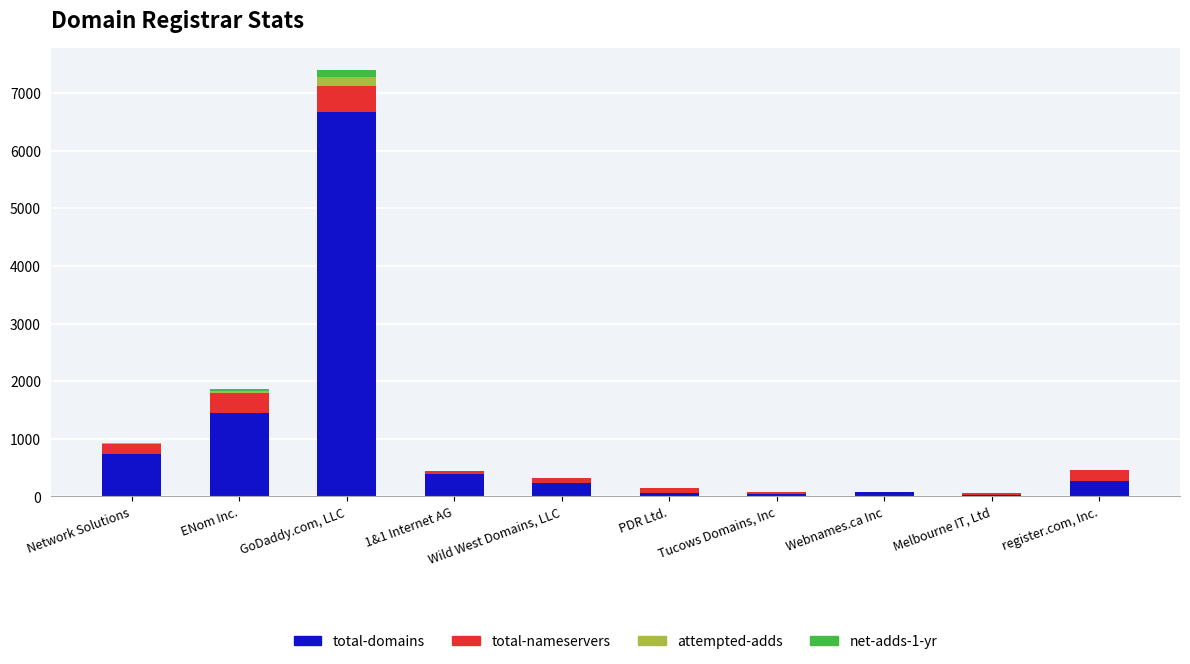

The total-domains series shows 743 at Network Solutions. True or false?

True